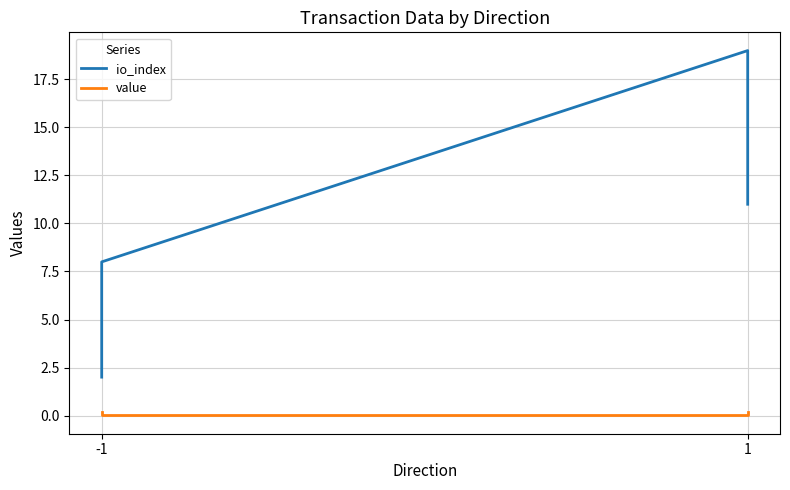

What is the difference between the second highest and second lowest values in the value series?

0.2